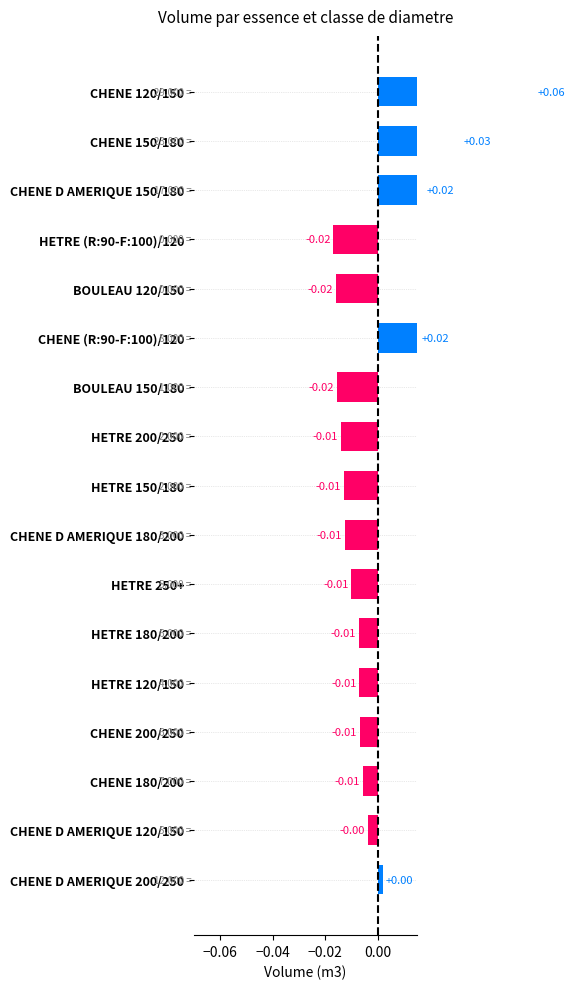

What is the difference between the maximum and minimum values?

0.1